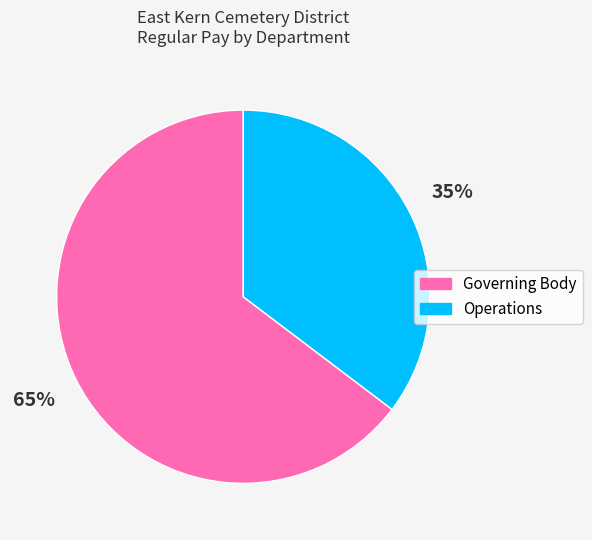

To the nearest percent, what percentage of the pie is Governing Body?

65%